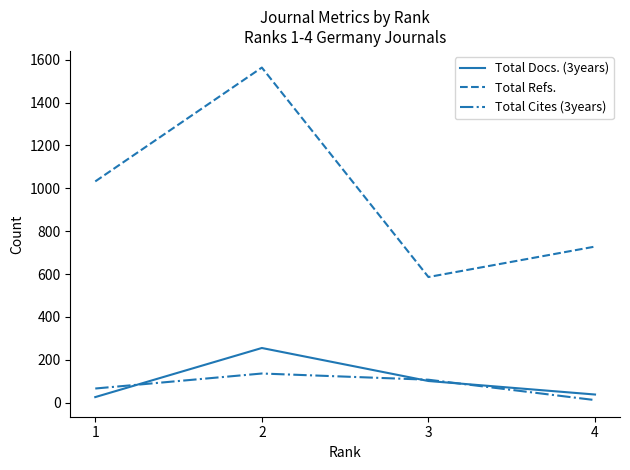

Which category has the highest value in the Total Cites (3years) series?

2